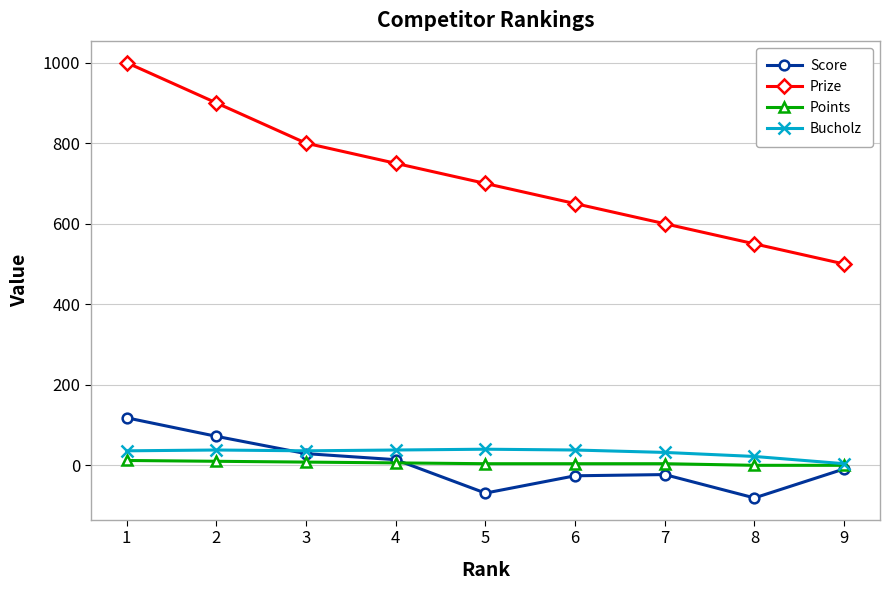

What is the total value across all series at 7?

613